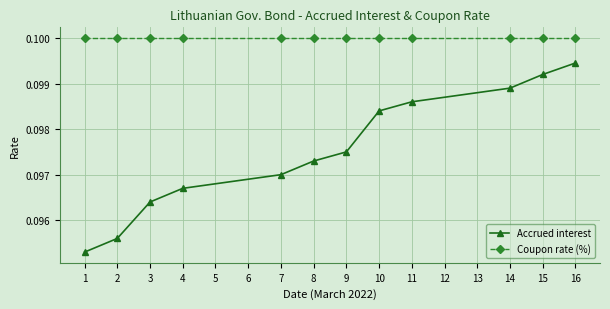

Is it true that Coupon rate (%) equals 0.0 at 9?

False